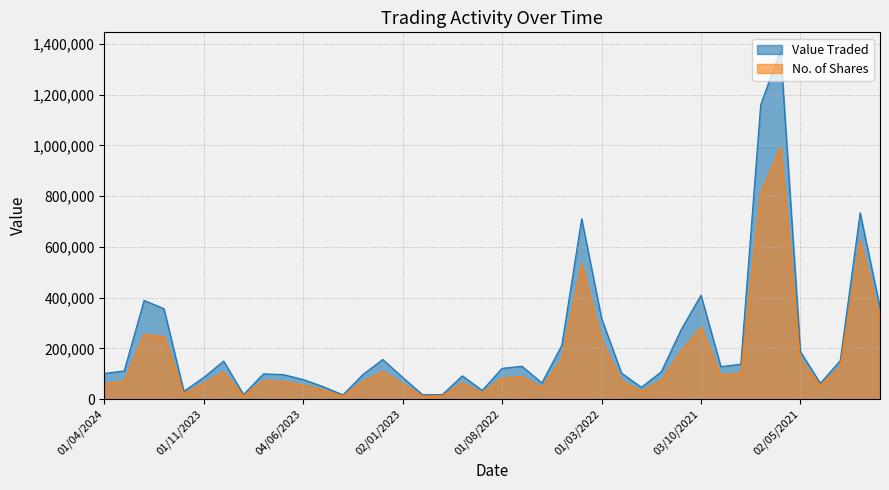

At which category does Value Traded reach its first local valley?

03/12/2023